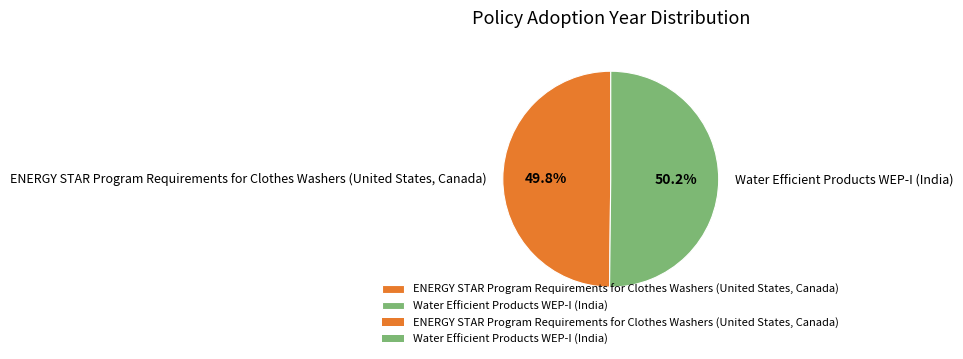

Is the sum of Water Efficient Products WEP-I (India) and ENERGY STAR Program Requirements for Clothes Washers (United States, Canada) greater than half?

Yes